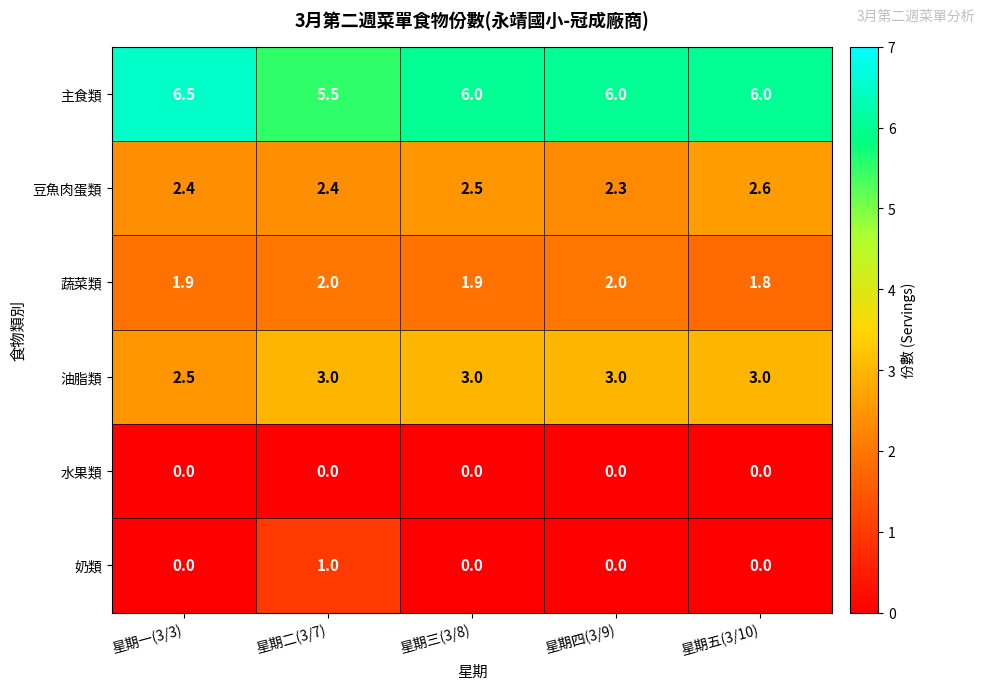

Rank the series by their maximum value, from highest to lowest.

主食類, 油脂類, 豆魚肉蛋類, 蔬菜類, 奶類, 水果類